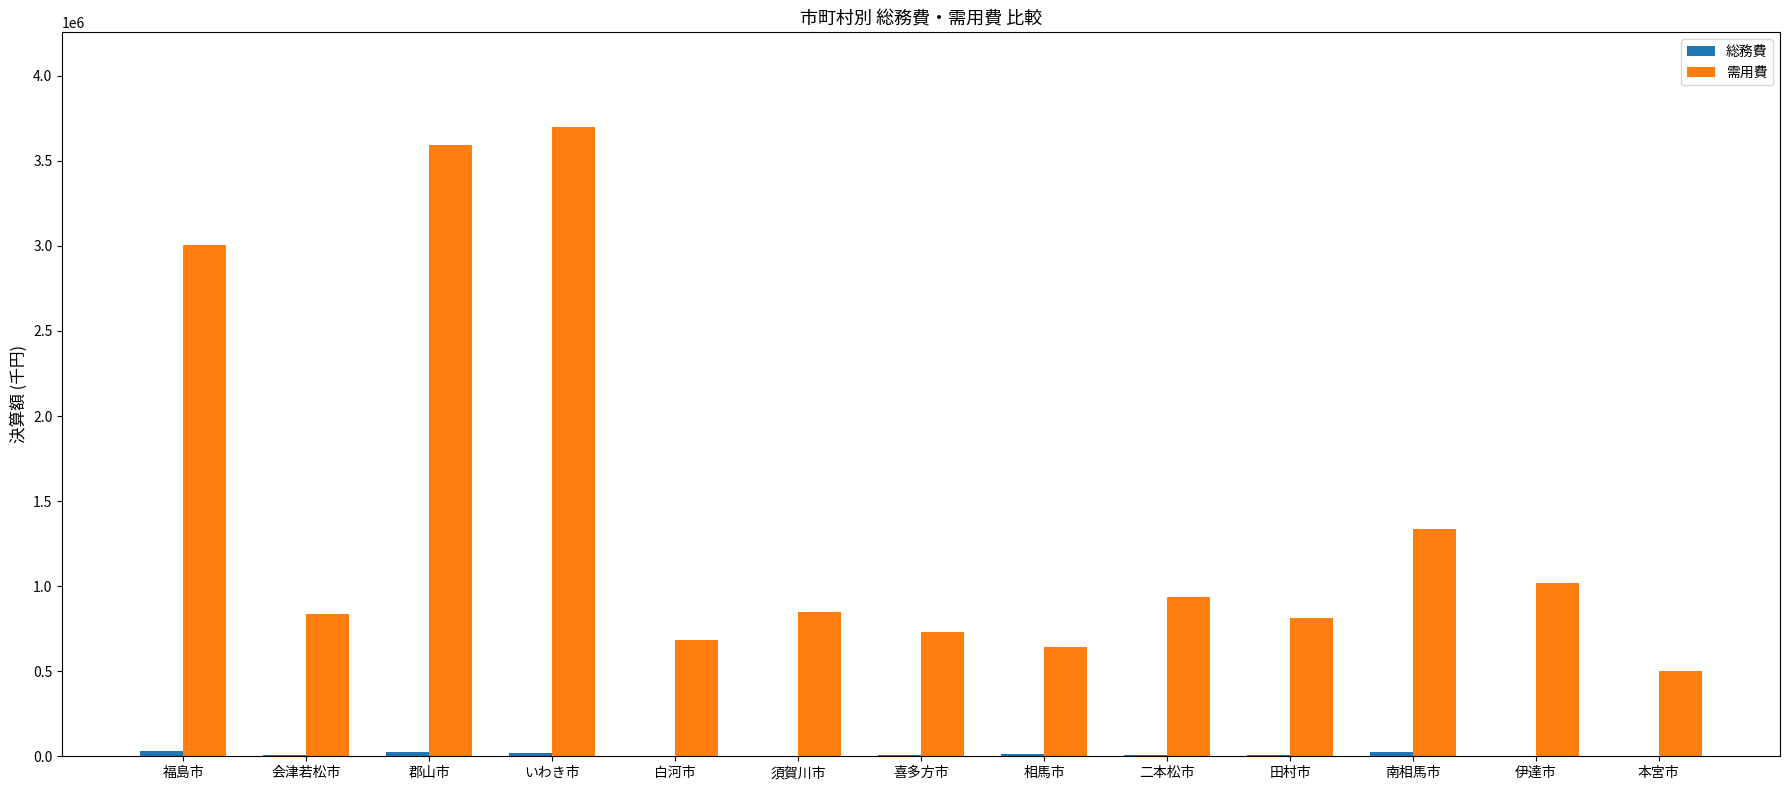

Which series has the largest total across all categories?

需用費